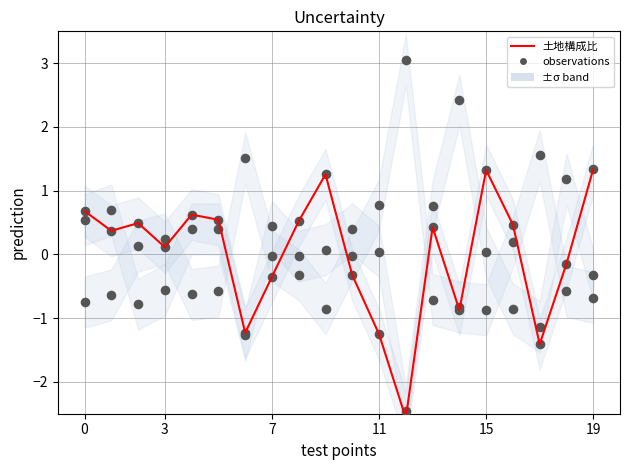

What is the ratio of the value at 16 to the value at 19?

0.3